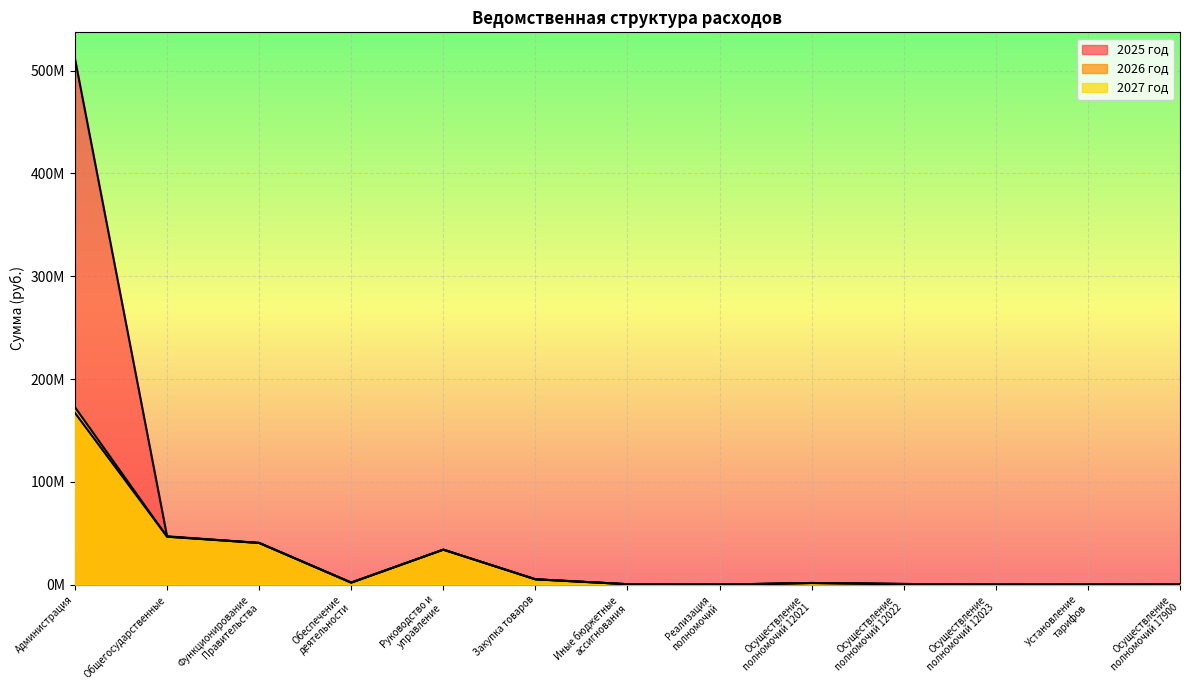

Which has a higher value, Реализация
полномочий or Функционирование
Правительства?

Функционирование
Правительства